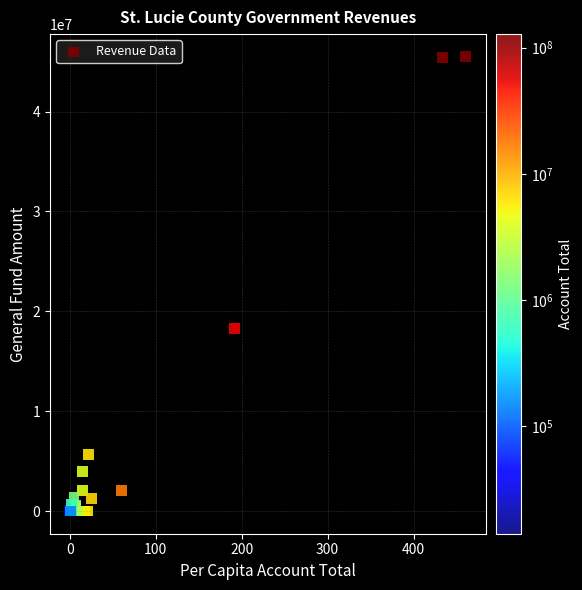

What Y value in the scatter plot is closest to 22745876?

18265155